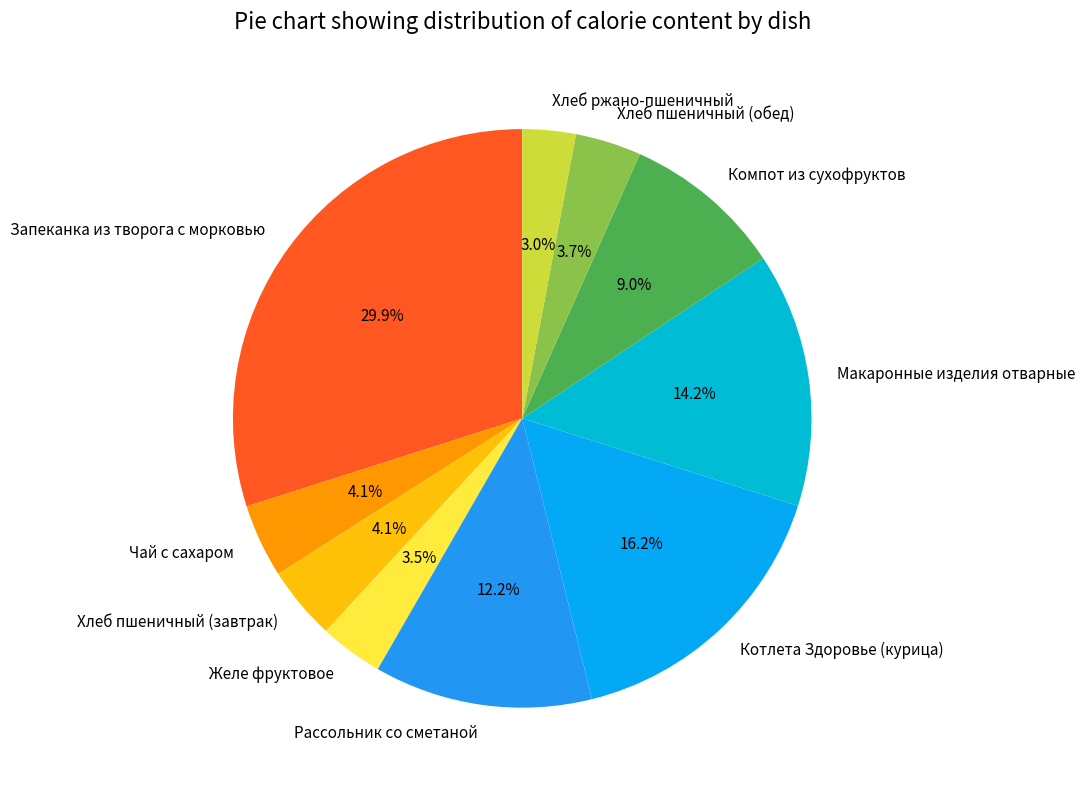

Does Хлеб пшеничный (обед) represent more than half of the total?

No